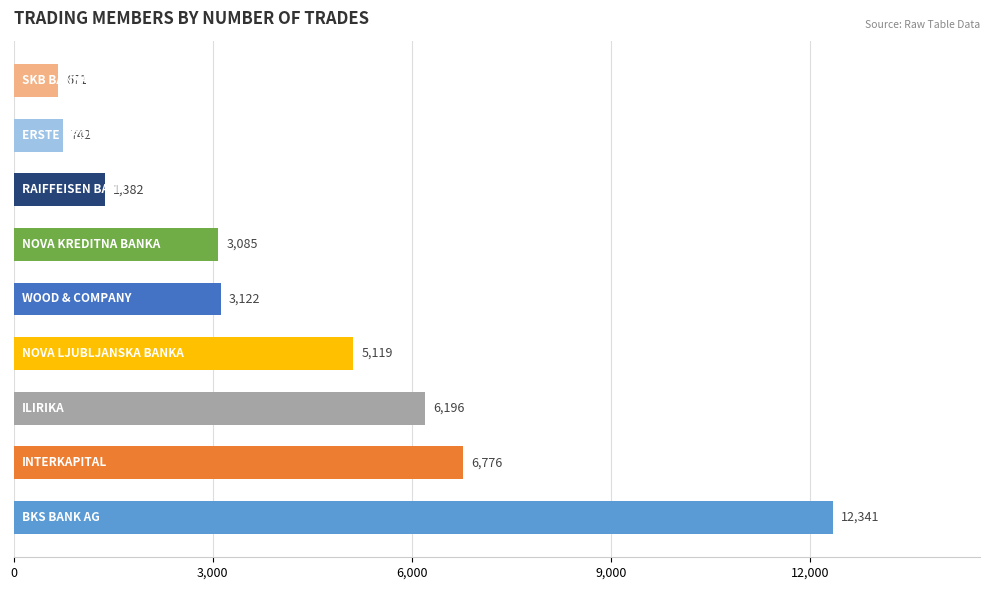

Reading bottom to top, list all the values displayed in this chart.

12341	6776	6196	5119	3122	3085	1382	742	671